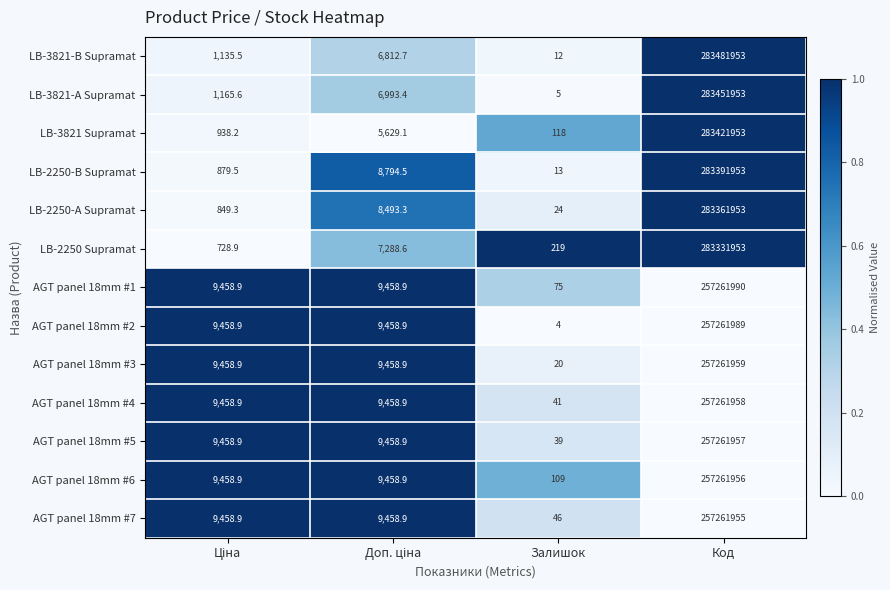

The LB-2250 Supramat series shows 323.8 at Залишок. True or false?

False